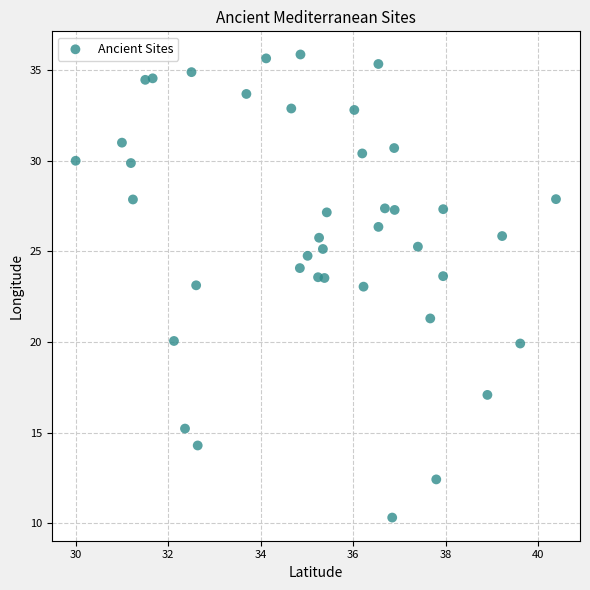

What is the range of Y values (max minus min)?

25.5